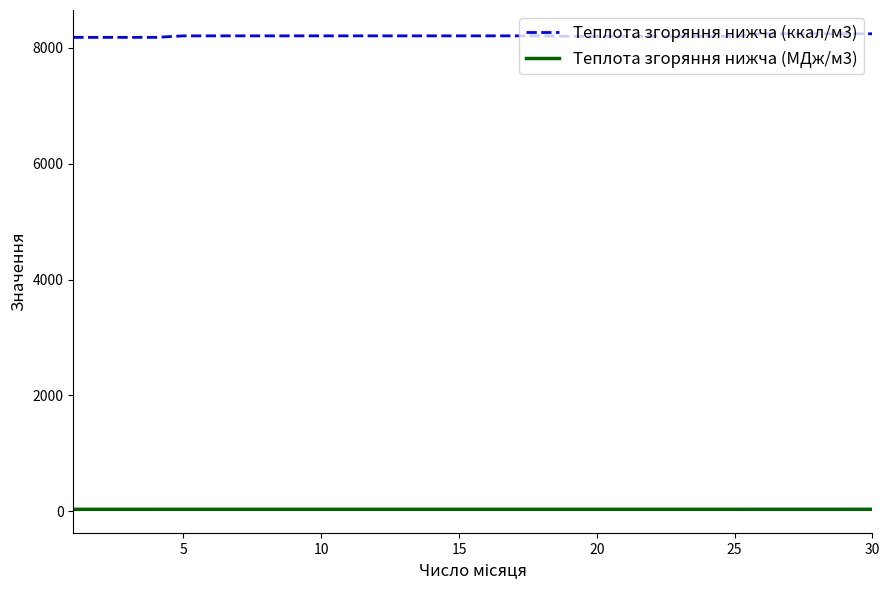

Which series has the largest total across all categories?

Теплота згоряння нижча (ккал/м3)